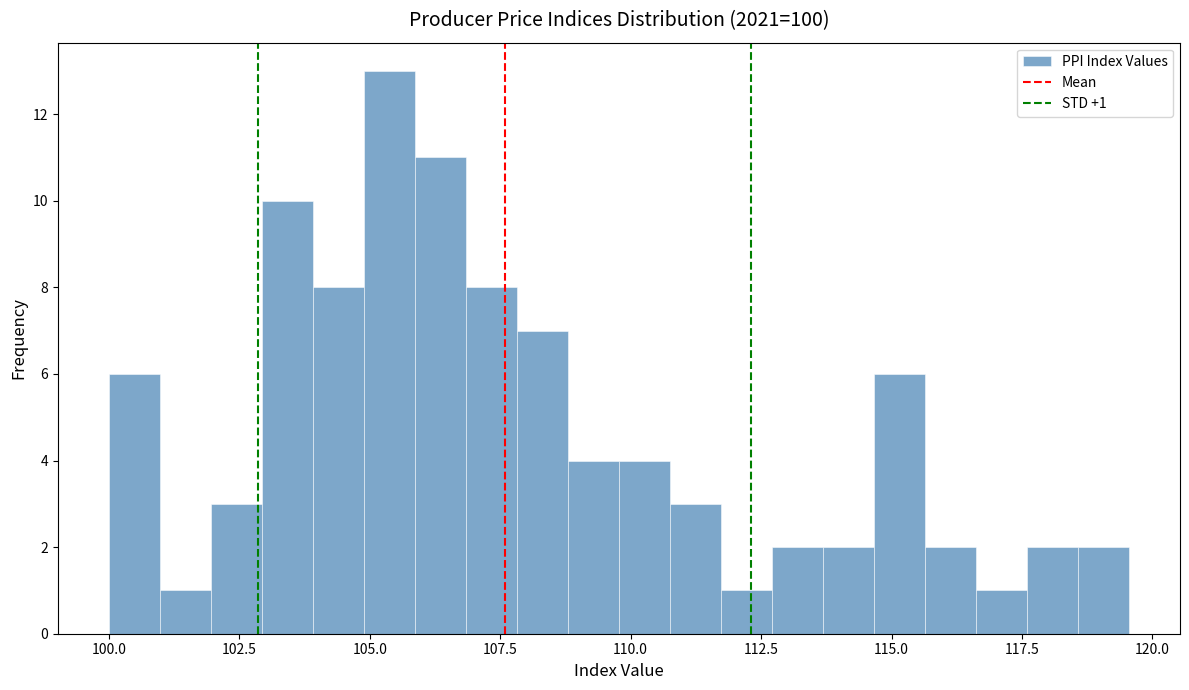

Read against the x-axis, roughly where is the centre of the tallest bar?

105.5